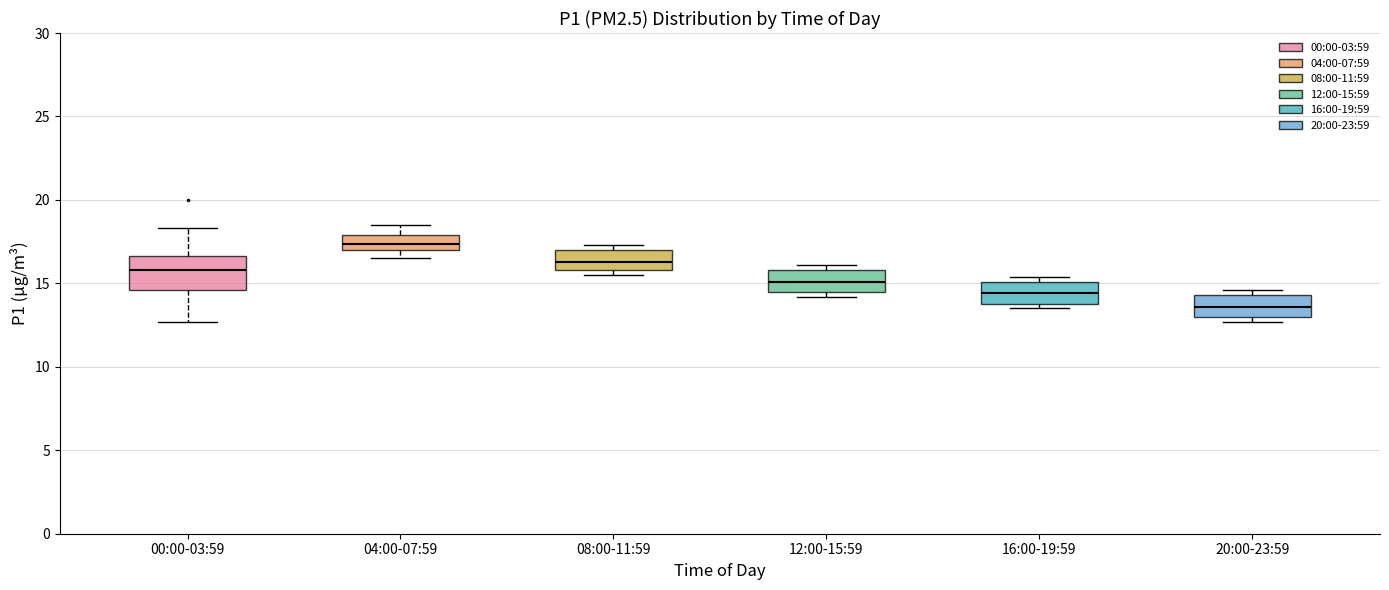

Reading left to right, read every box against the y-axis: the position of its median line, the range the box covers, and the ends of its whiskers. The values are not printed on the chart, so give them approximately, as read against the axis.

00:00-03:59: median 16.0, box 14.5 to 16.5, whiskers 12.5 to 18.5
04:00-07:59: median 17.5, box 17.0 to 18.0, whiskers 16.5 to 18.5
08:00-11:59: median 16.5, box 16.0 to 17.0, whiskers 15.5 to 17.5
12:00-15:59: median 15.0, box 14.5 to 16.0, whiskers 14.0 to 16.0 (just above the box's upper edge)
16:00-19:59: median 14.5, box 14.0 to 15.0, whiskers 13.5 to 15.5
20:00-23:59: median 13.5, box 13.0 to 14.5, whiskers 12.5 to 14.5 (just above the box's upper edge)